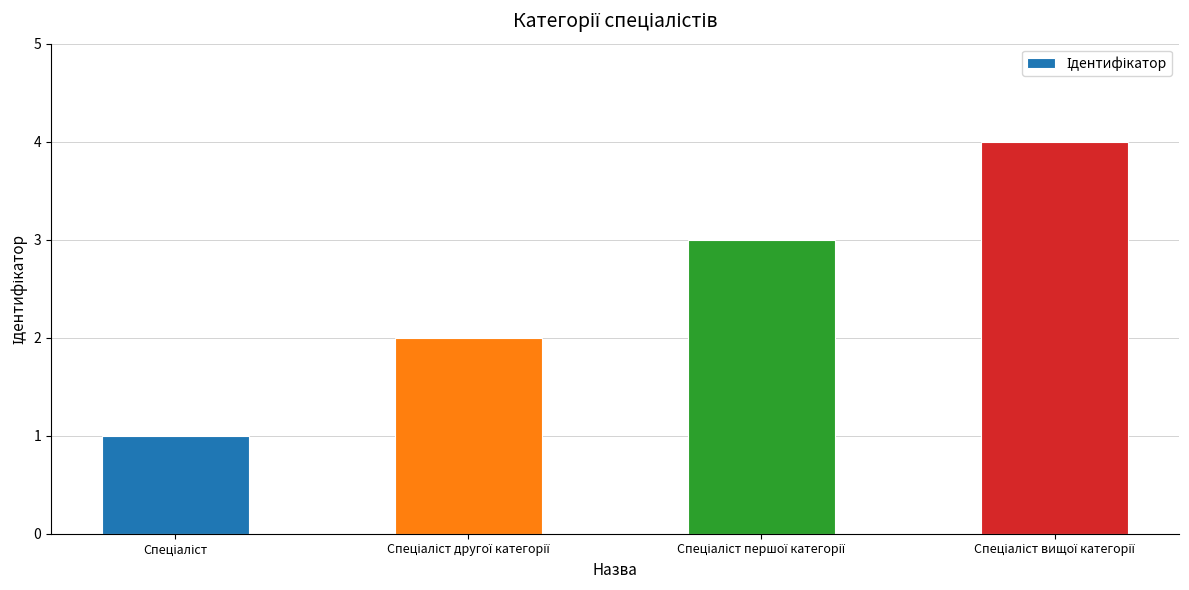

Reading left to right, extract all data points from this chart.

1	2	3	4